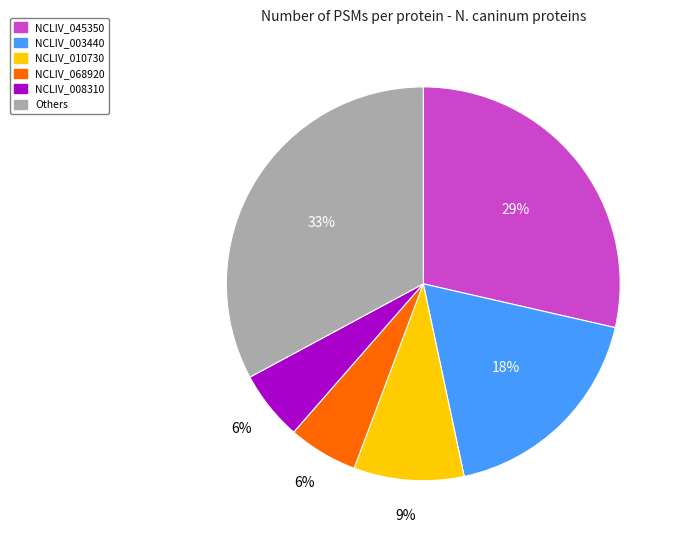

Between NCLIV_068920 and NCLIV_010730, which is larger?

NCLIV_010730